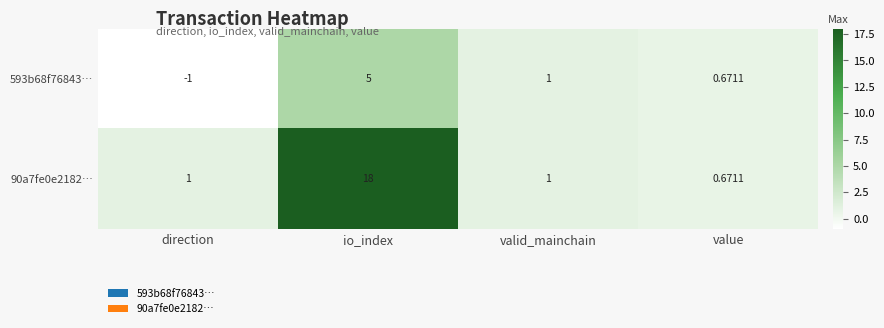

Where is 593b68f76843… nearest to the value 2?

valid_mainchain